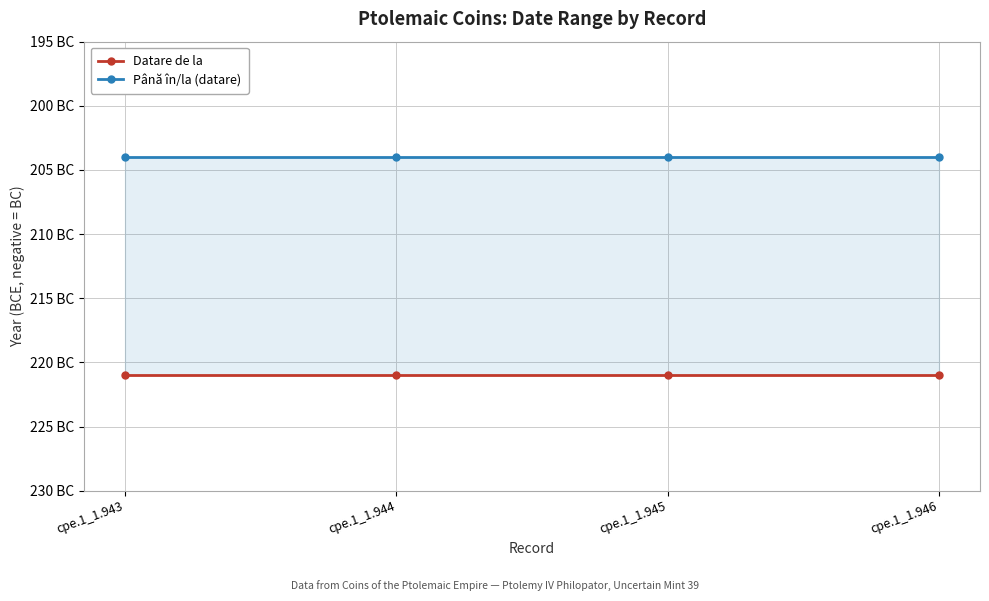

The Până în/la (datare) series shows -204 at cpe.1_1.945. True or false?

True